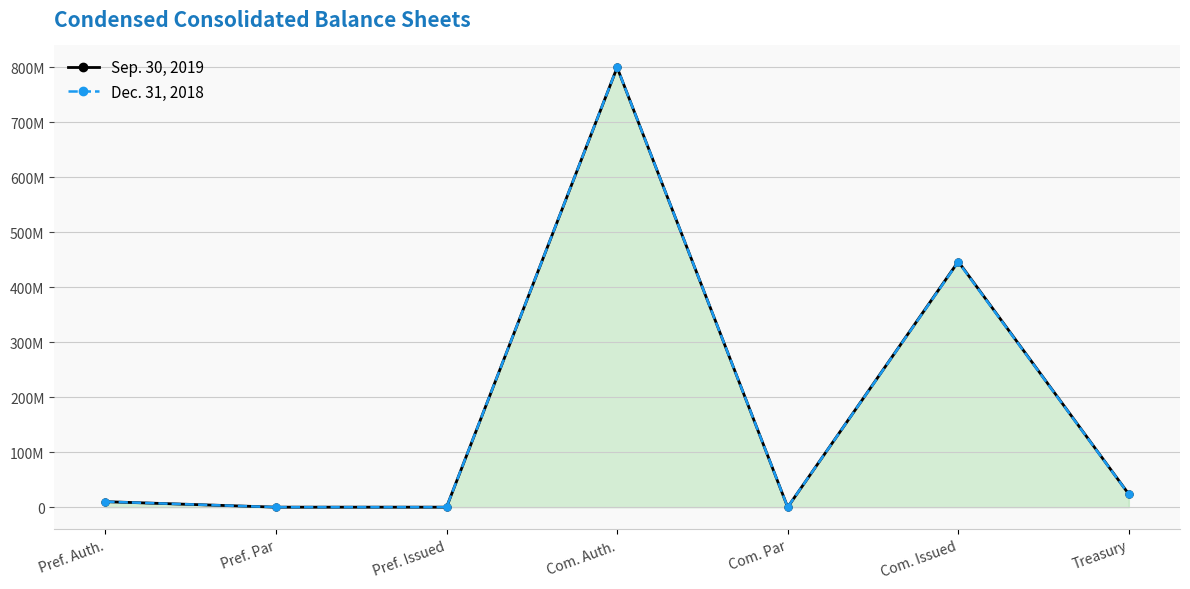

Does the chart have visible grid lines?

Yes